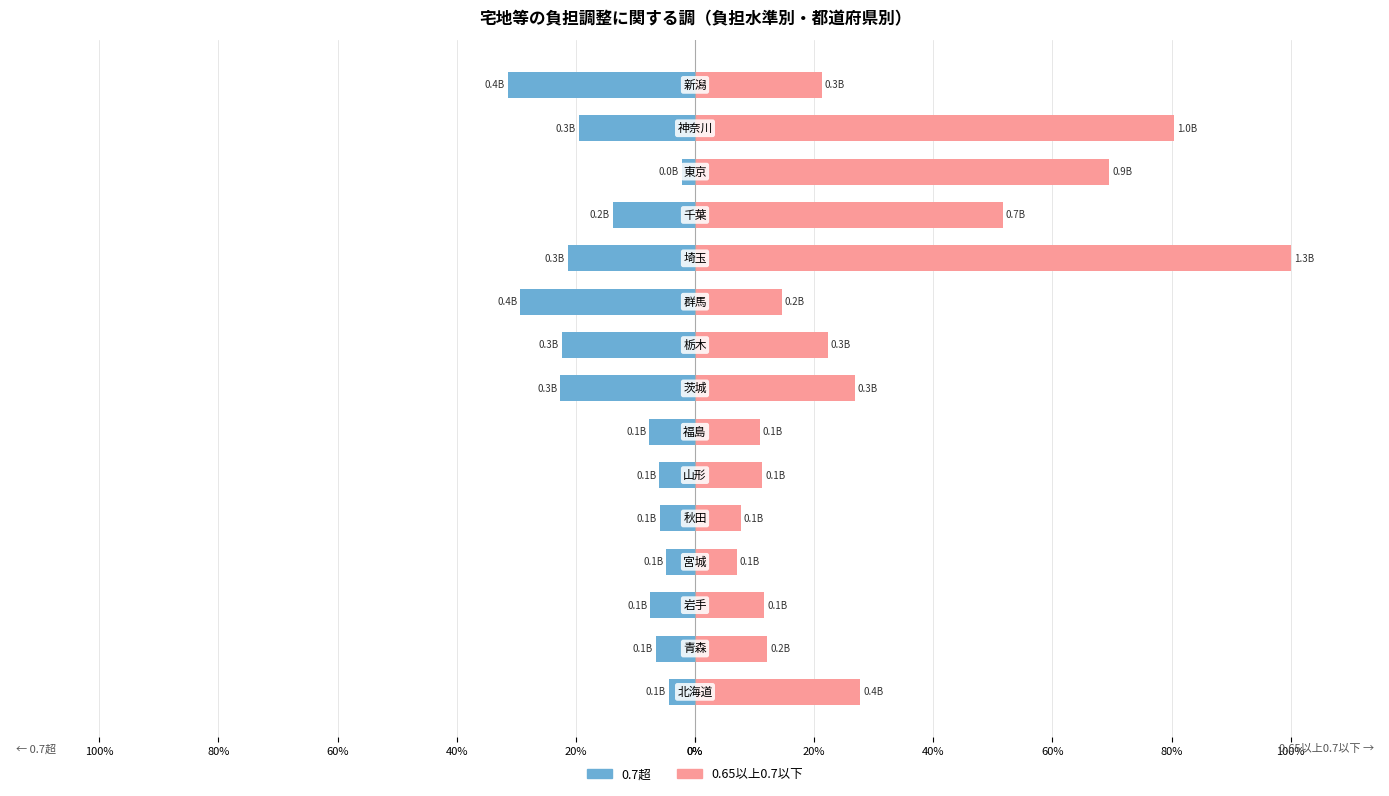

What is the sum of the 0.7超 values at 60% and 20%?

-27.4